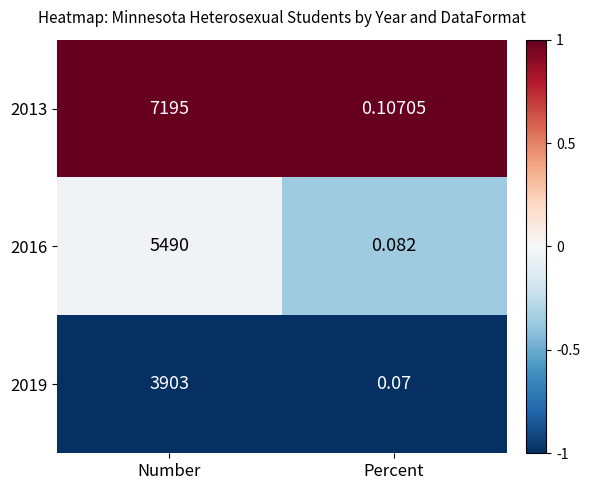

How many categories are shown in the chart?

2